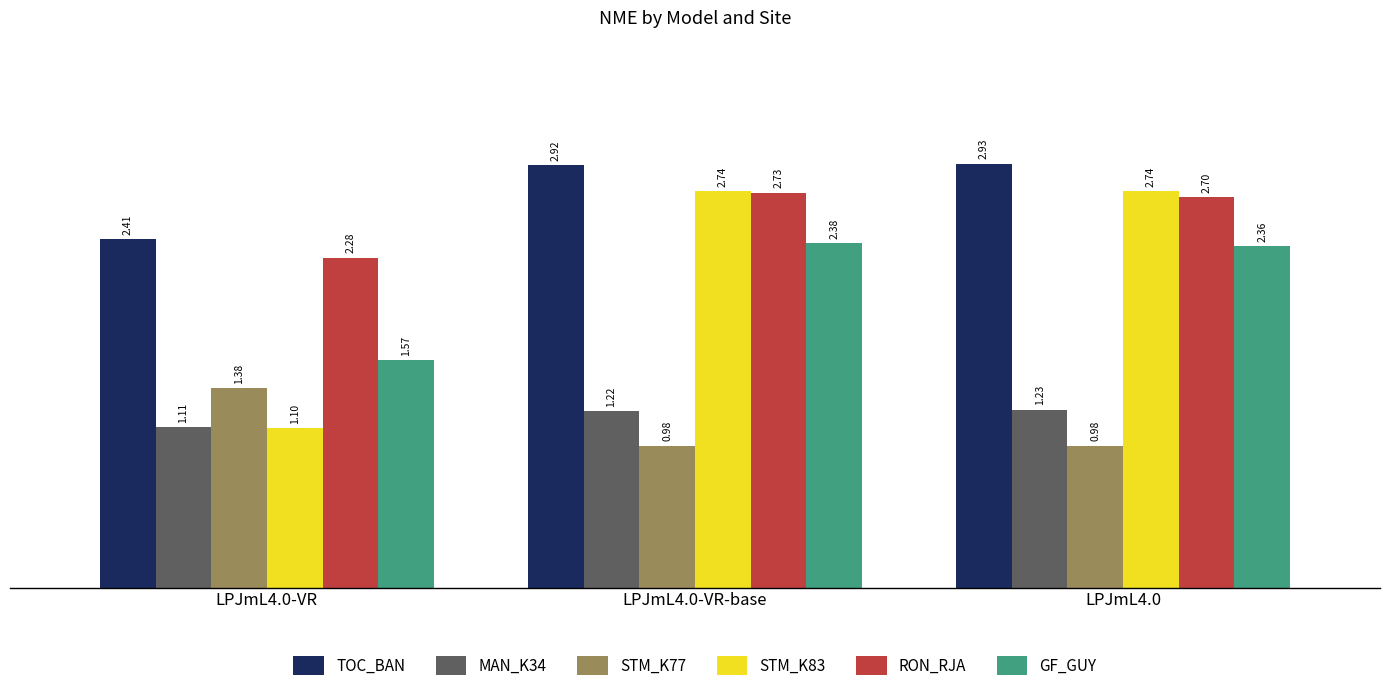

What are all the series names shown in the legend?

TOC_BAN, MAN_K34, STM_K77, STM_K83, RON_RJA, GF_GUY